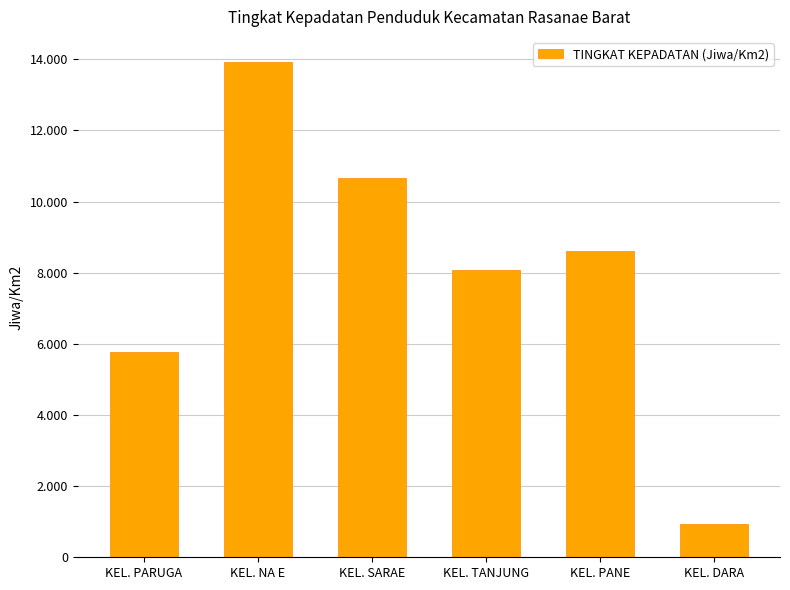

Reading left to right, extract all data points from this chart.

5769	13932	10671	8075	8616	936